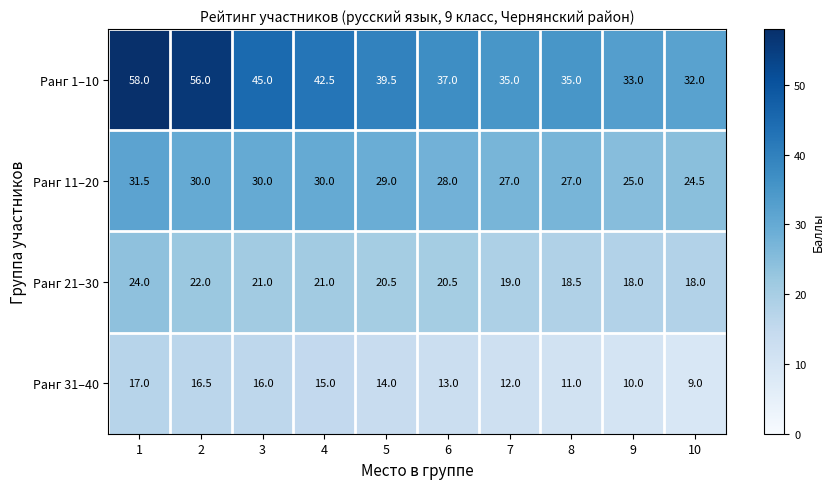

How many series are shown in this chart?

4